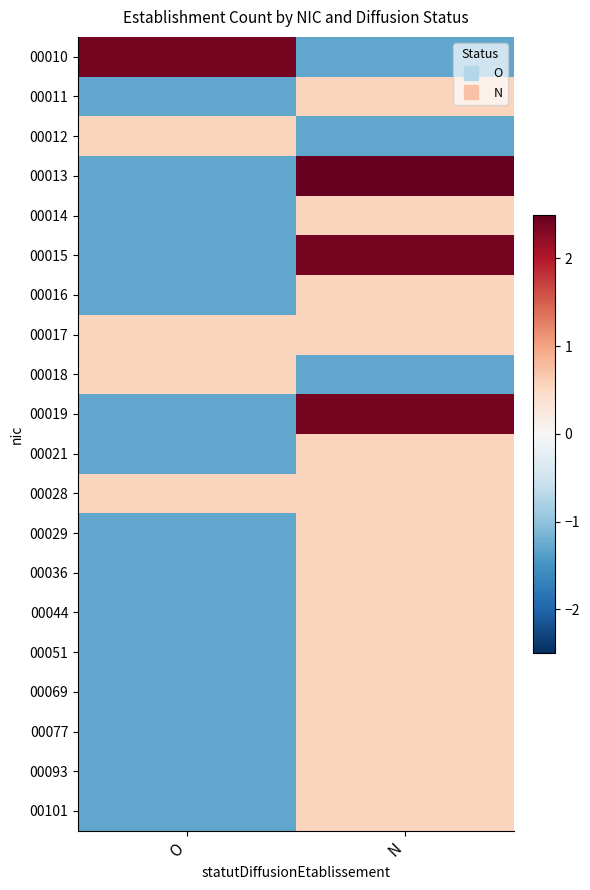

At which category is the sum across all series the highest?

N